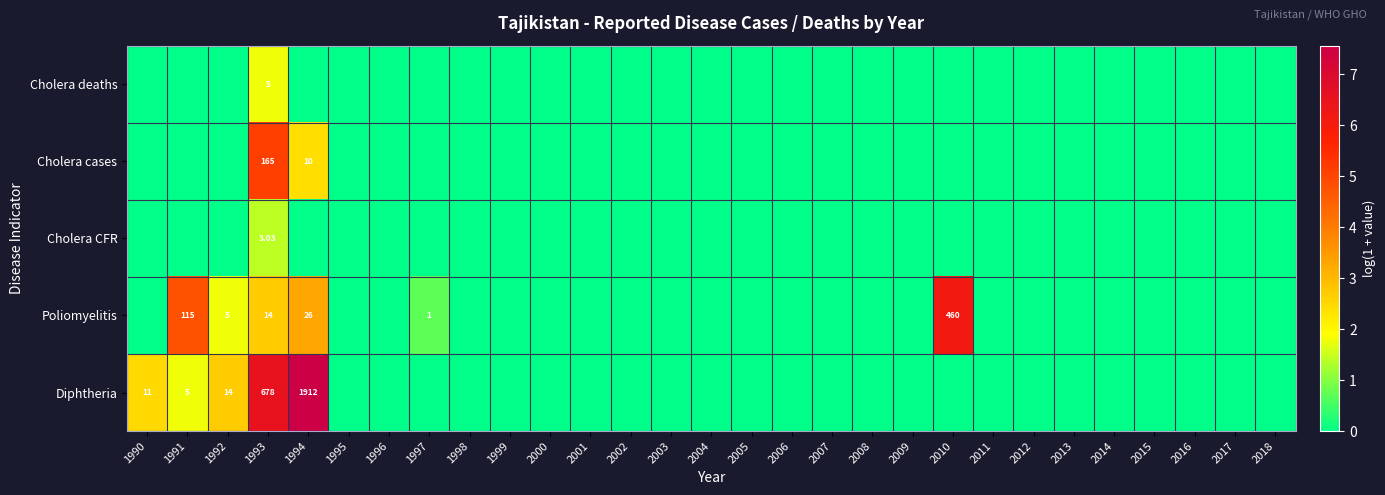

Between 1997 and 1995, which is larger?

1997